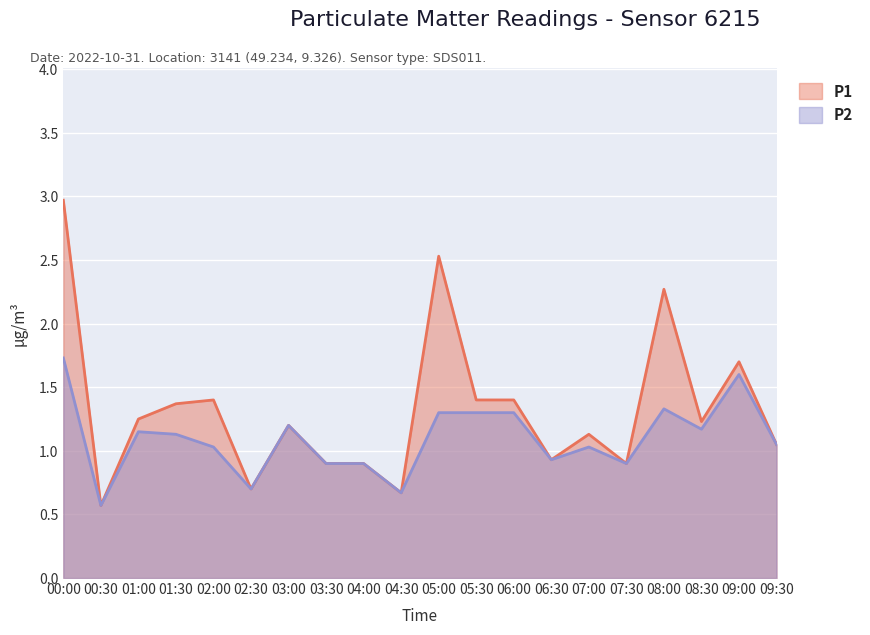

List the series in order of their peak value, highest first.

P1, P2